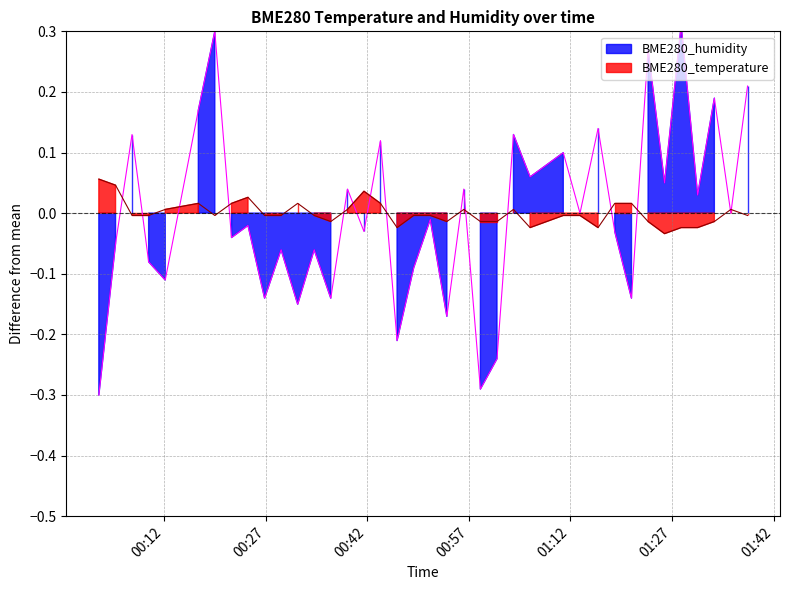

At 2021/09/28 00:07:18, list the series in order from smallest to largest.

BME280_temperature, BME280_humidity